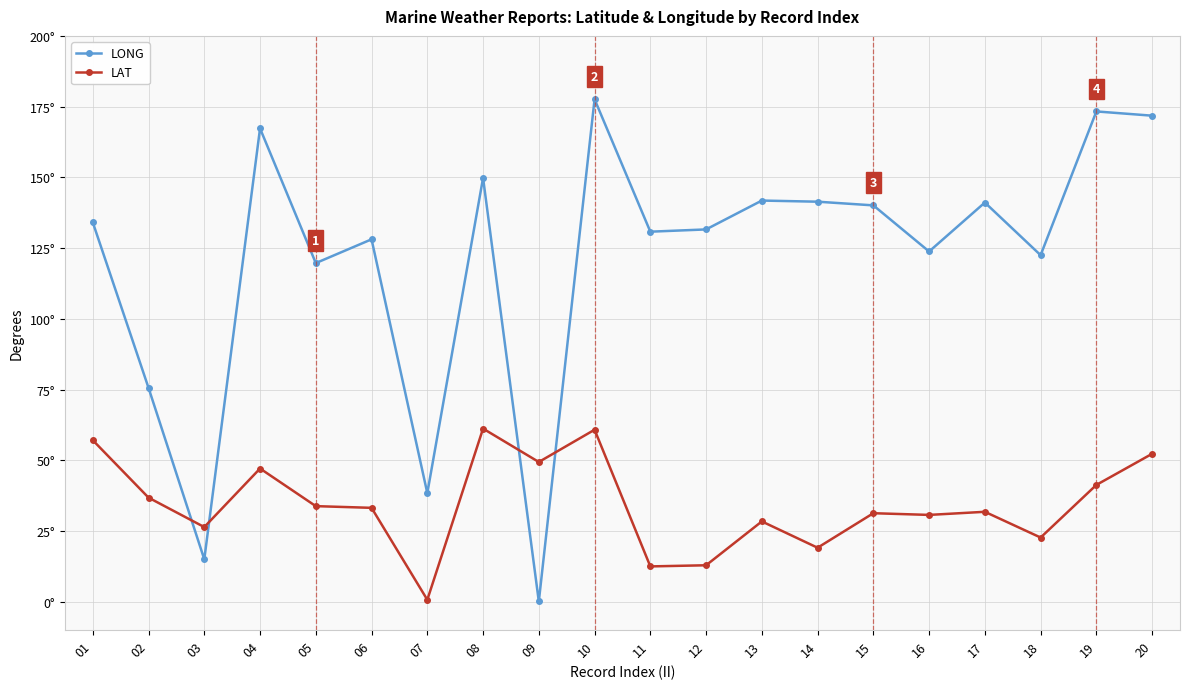

Reading left to right, transcribe all the data shown in this chart.

LONG: 01=134.1	02=75.6	03=15.0	04=167.3	05=119.7	06=128.1	07=38.4	08=149.8	09=0.1	10=177.6	11=130.8	12=131.6	13=141.8	14=141.4	15=140.1	16=123.8	17=141.1	18=122.5	19=173.3	20=171.8
LAT: 01=57.1	02=36.8	03=26.4	04=47.1	05=33.8	06=33.2	07=0.7	08=61.2	09=49.4	10=60.8	11=12.5	12=12.9	13=28.4	14=19.1	15=31.3	16=30.7	17=31.8	18=22.7	19=41.3	20=52.3